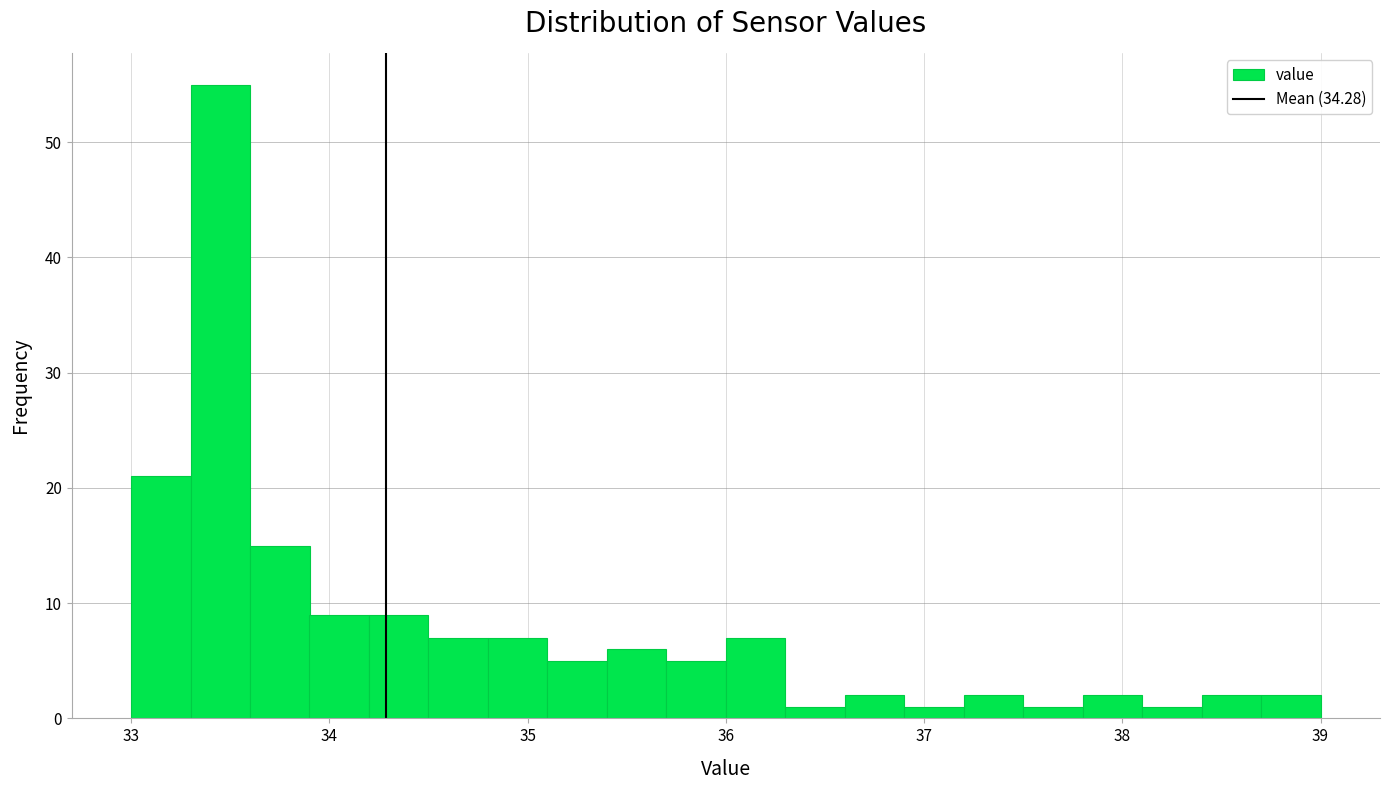

Around what value on the x-axis is the tallest bar? Give the approximate position of its centre, as read against the axis.

33.5